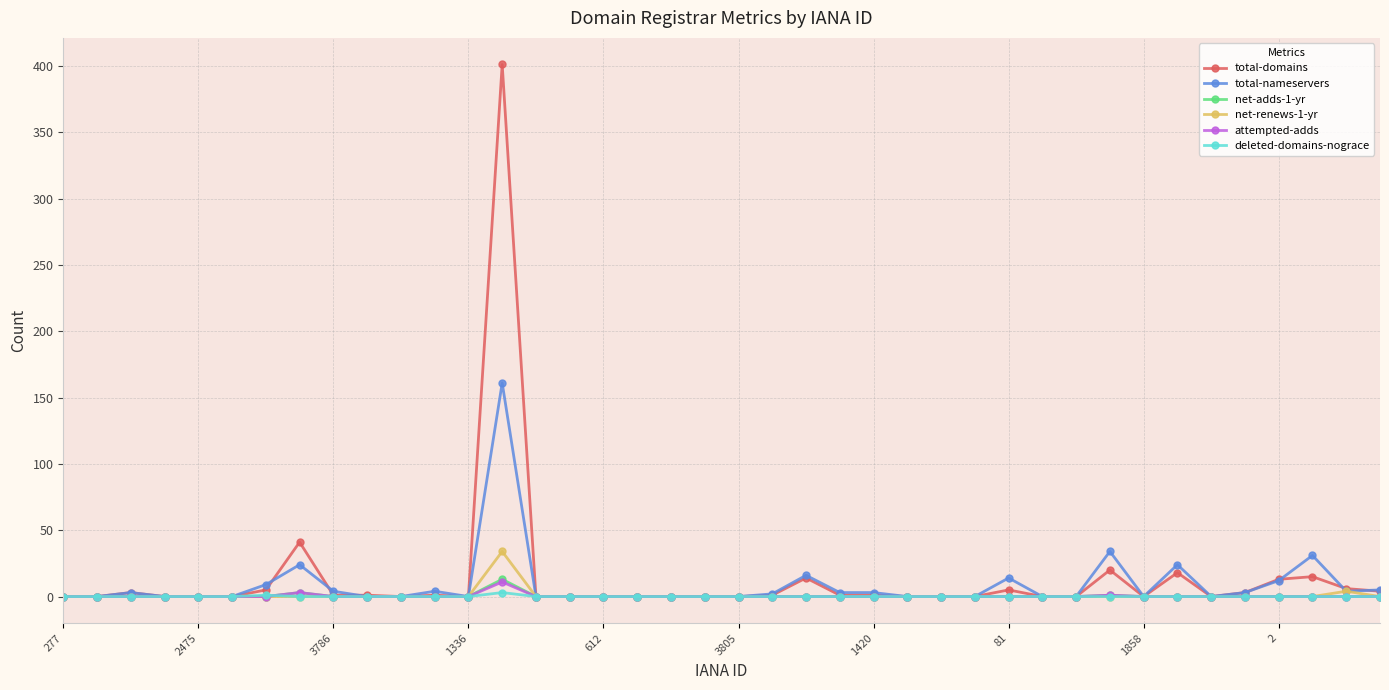

Does the chart display data point markers on the line(s)?

Yes